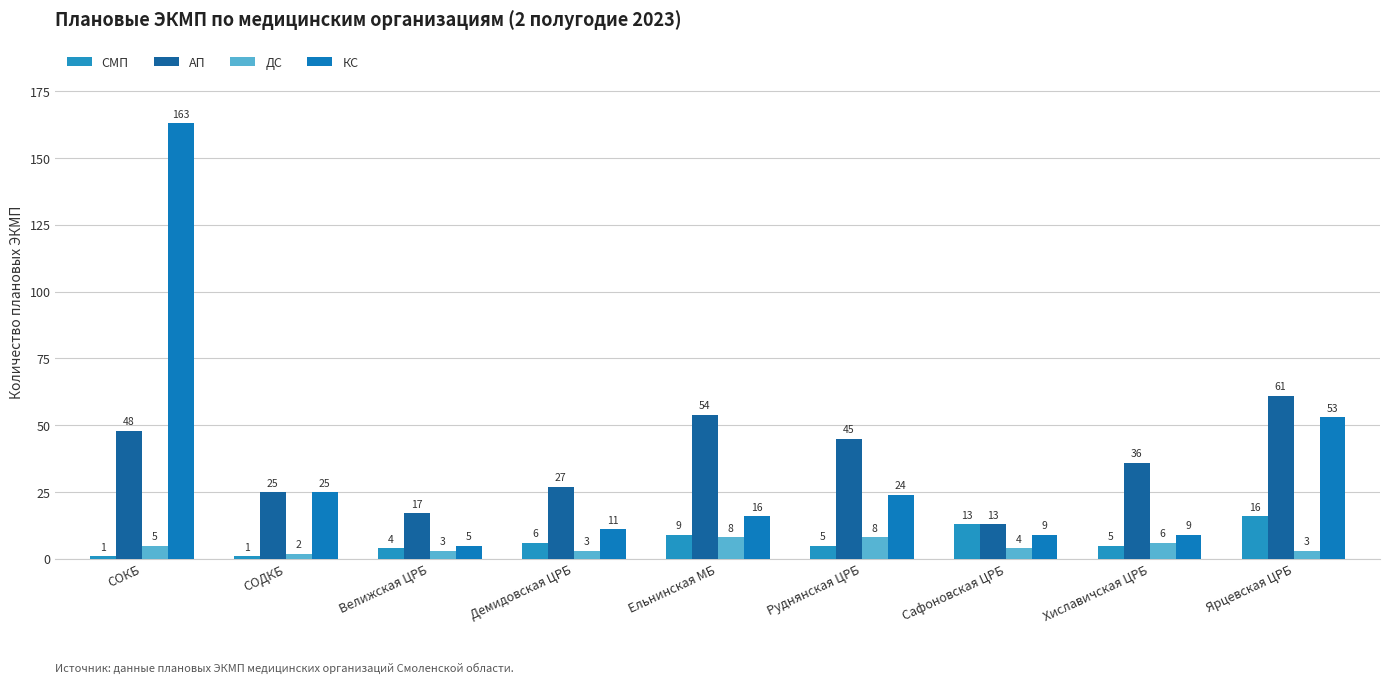

Which category has the lowest value in the АП series?

Сафоновская ЦРБ